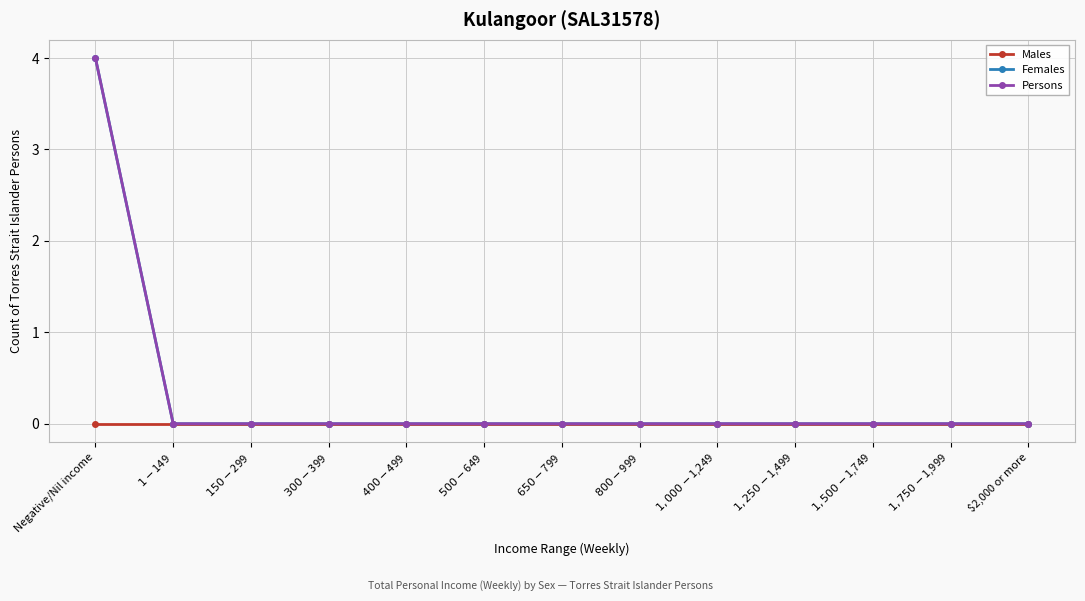

List the labels in order of Persons value, smallest first.

$1-$149, $150-$299, $300-$399, $400-$499, $500-$649, $650-$799, $800-$999, $1,000-$1,249, $1,250-$1,499, $1,500-$1,749, $1,750-$1,999, $2,000 or more, Negative/Nil income